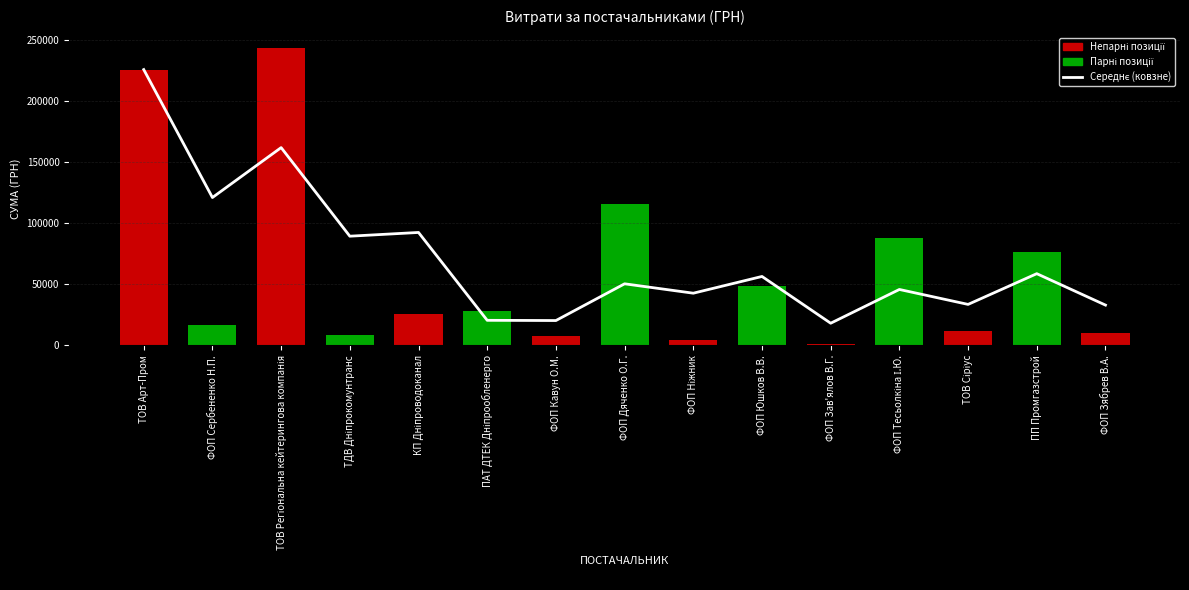

Which series has the largest range (max minus min)?

СУМА (ГРН)